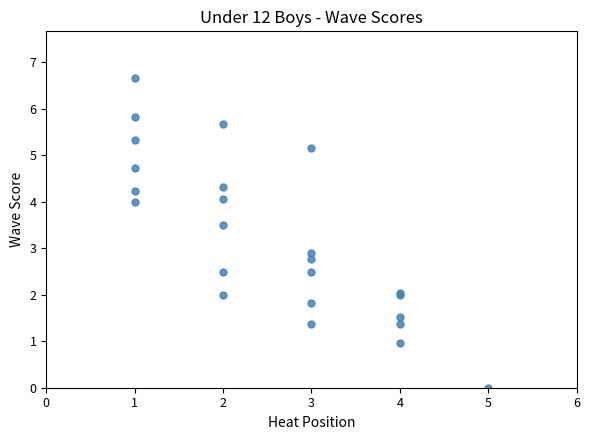

What Y value in the scatter plot is closest to 3?

2.9